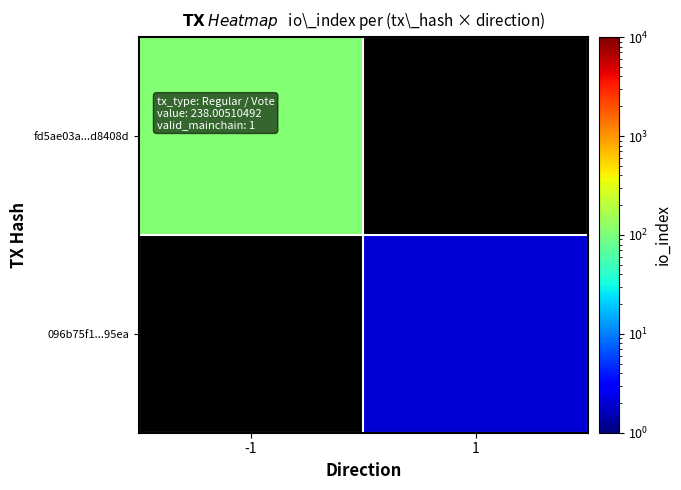

The fd5ae03a...d8408d series shows 111.0 at -1. True or false?

True